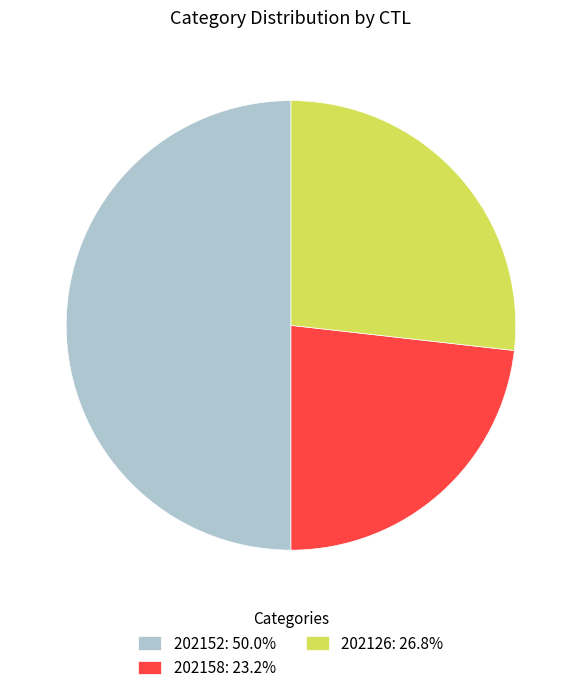

To the nearest percent, what portion does 202126 represent?

27%